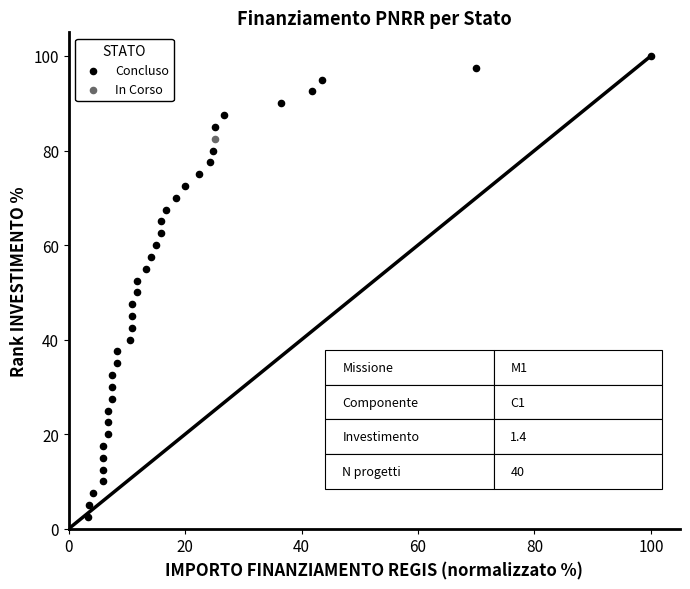

What are all the series names shown in the legend?

Concluso, In Corso